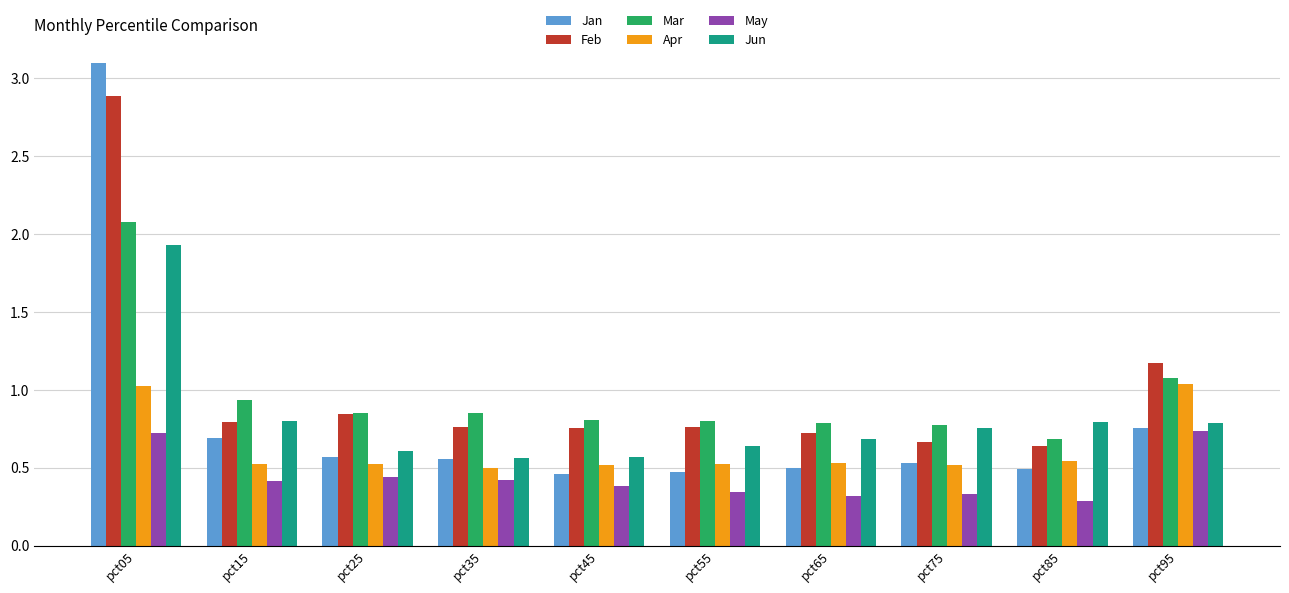

At which category is the sum across all series the highest?

pct05